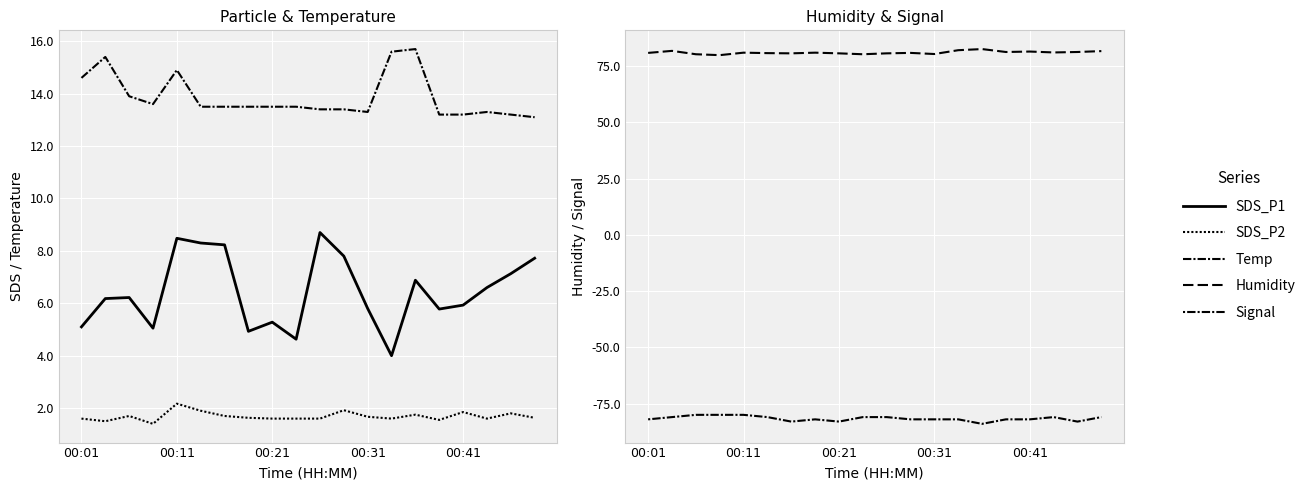

Which series has the largest total across all categories?

Humidity